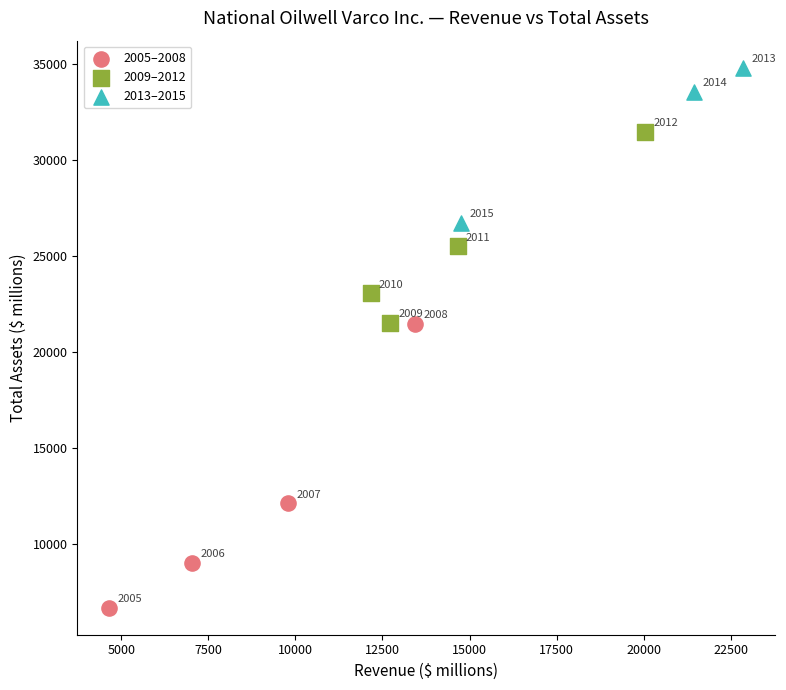

Which series contains the highest Y value?

2013–2015